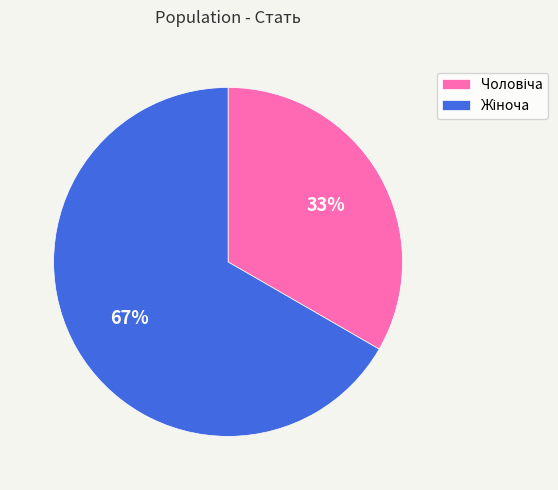

Is there any slice that represents more than half of the pie?

Yes